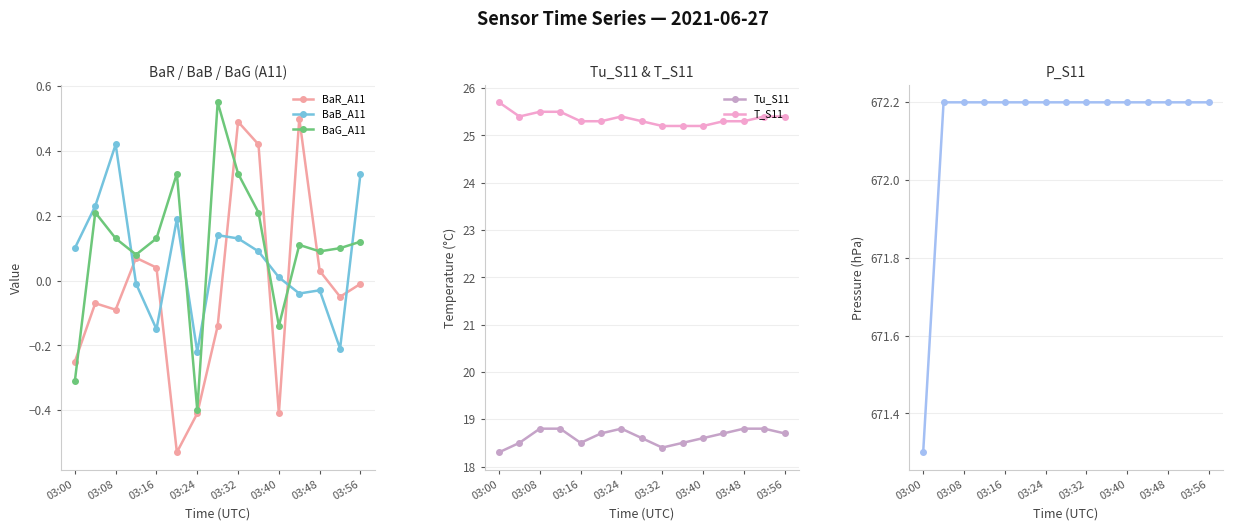

Count the Tu_S11 values in the range 18 to 19.

15